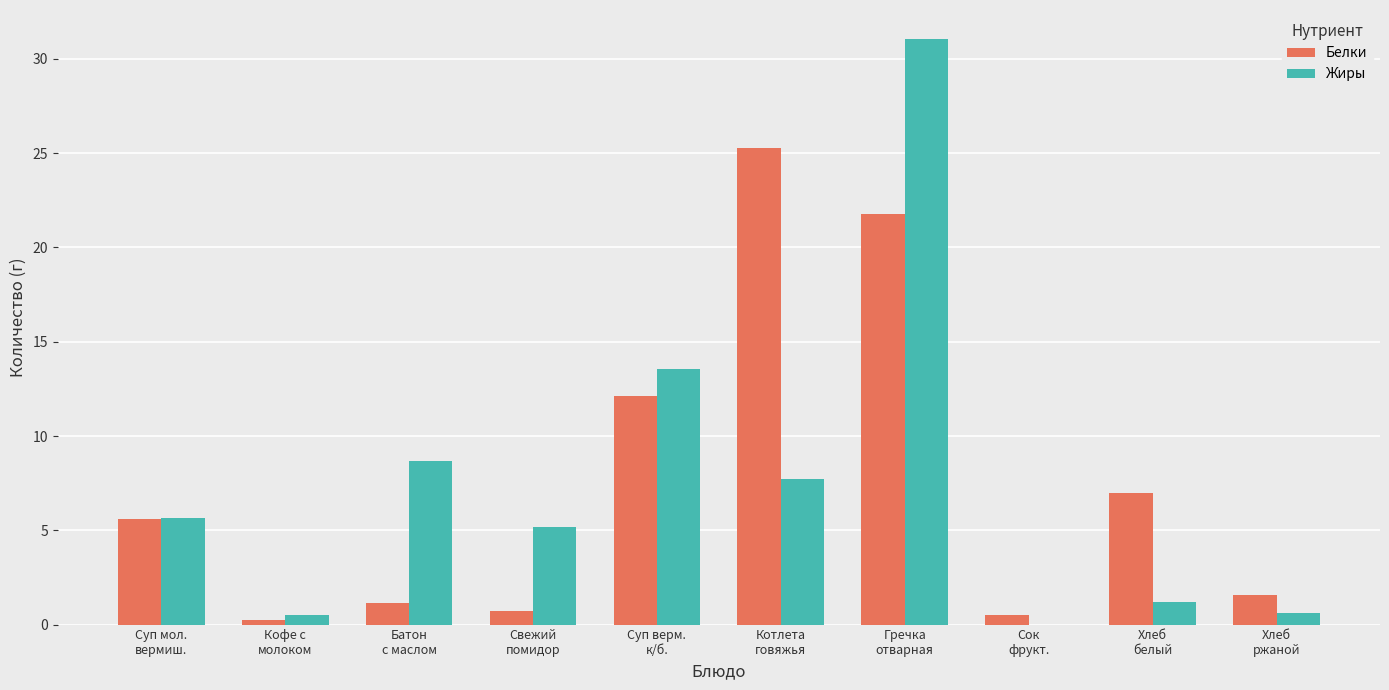

Which series changed the most between Свежий
помидор and Сок
фрукт.?

Жиры